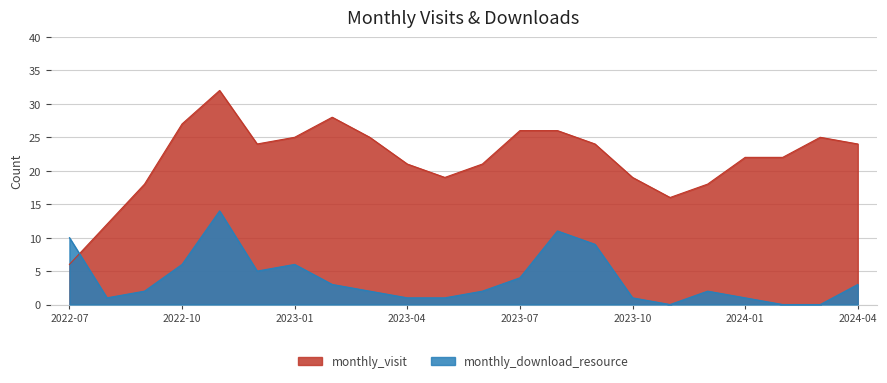

Count the number of categories in the chart.

22